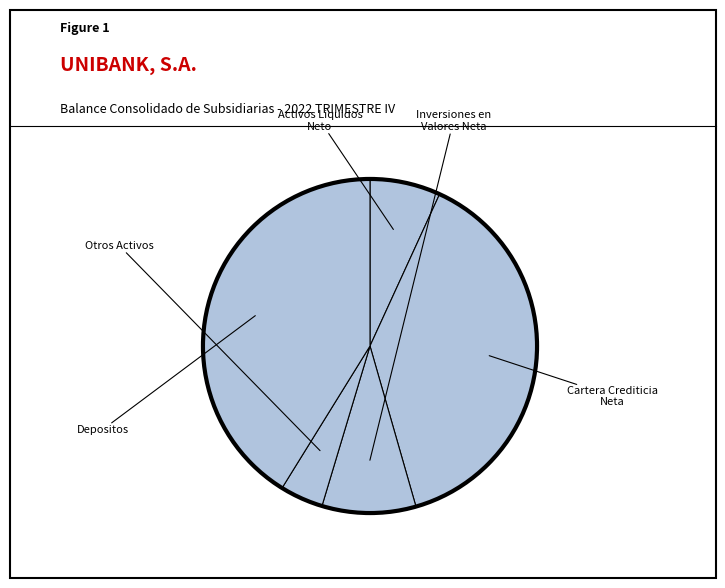

How many slices are in this pie chart?

5